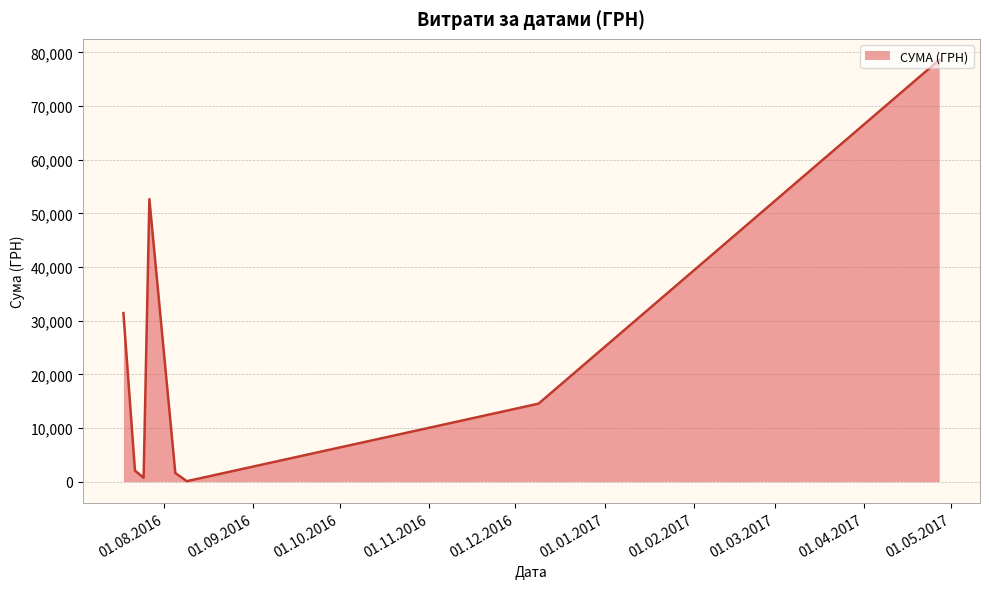

What is the maximum value shown in the chart?

78600.0